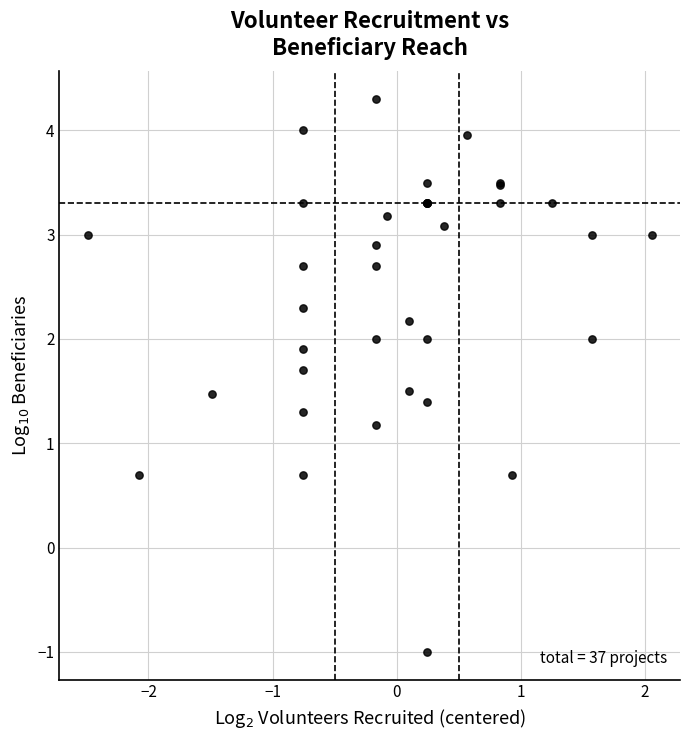

What Y value in the scatter plot is closest to 1?

1.2